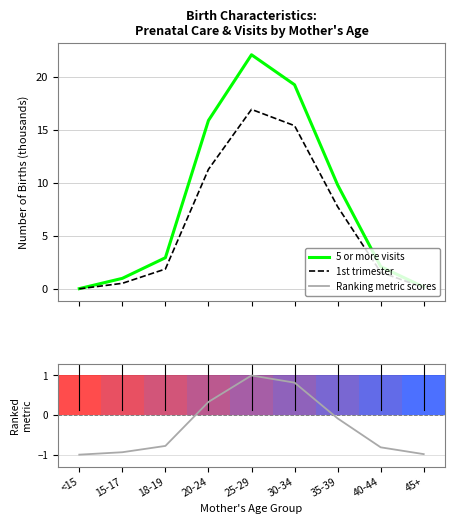

How many values in Ranking metric scores are below zero?

6